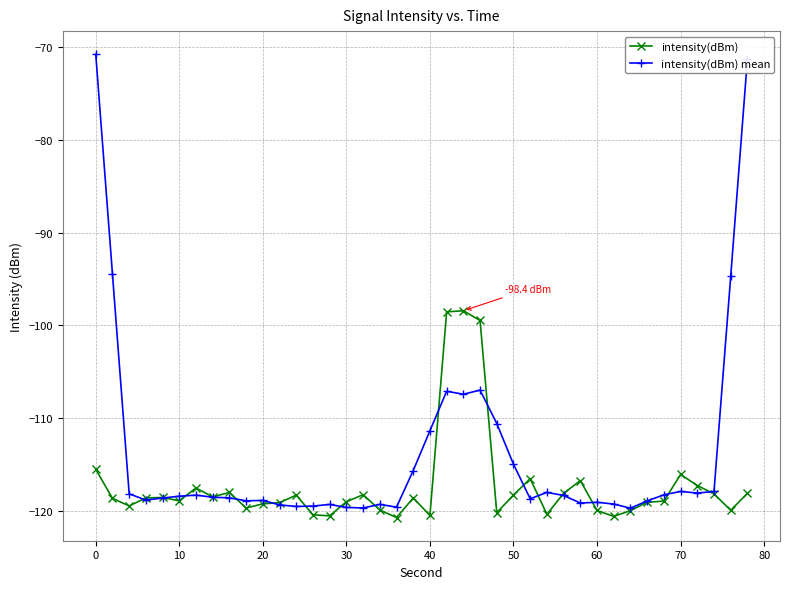

Which series has the largest total across all categories?

intensity(dBm) mean